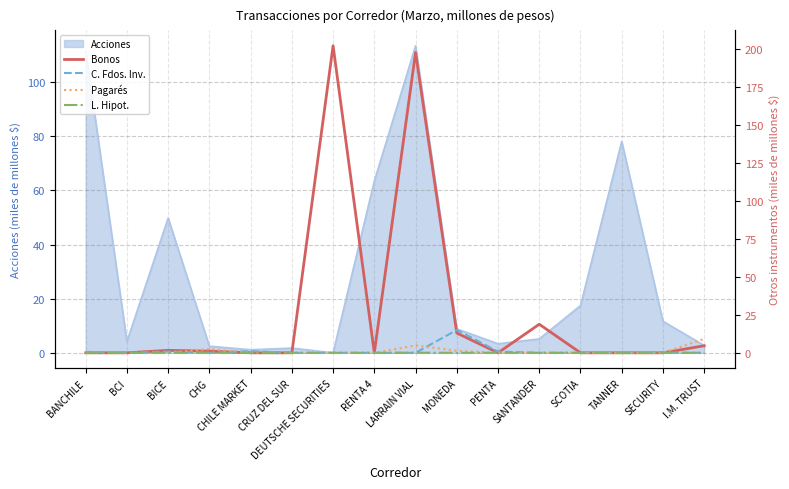

True or false: C. Fdos. Inv. has a value of 8.6 at RENTA 4.

False